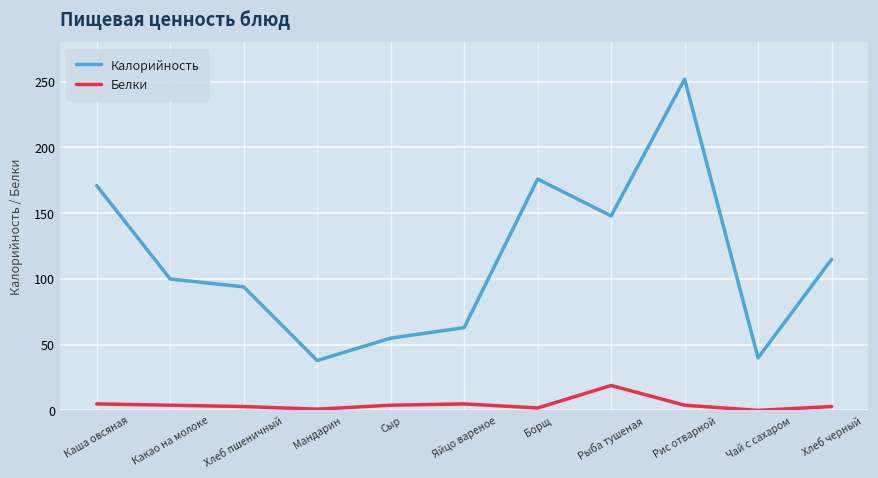

What is the total value across all series at Мандарин?

39.0